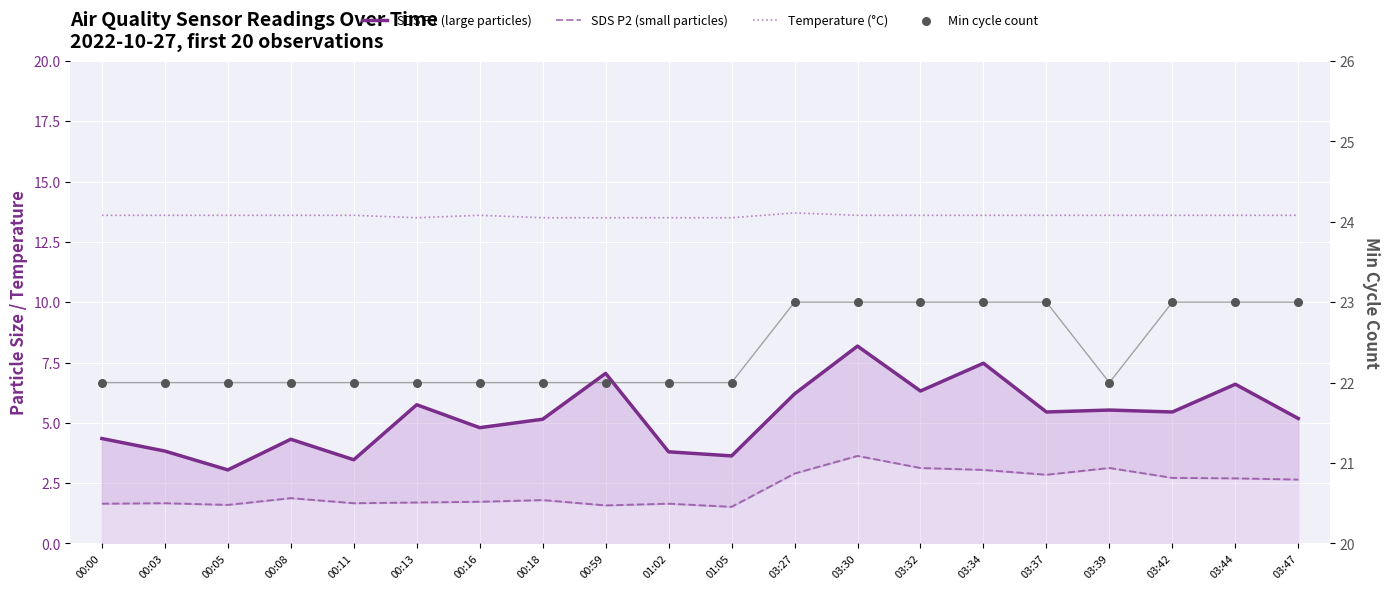

What is the total value across all series at 00:05?

40.2